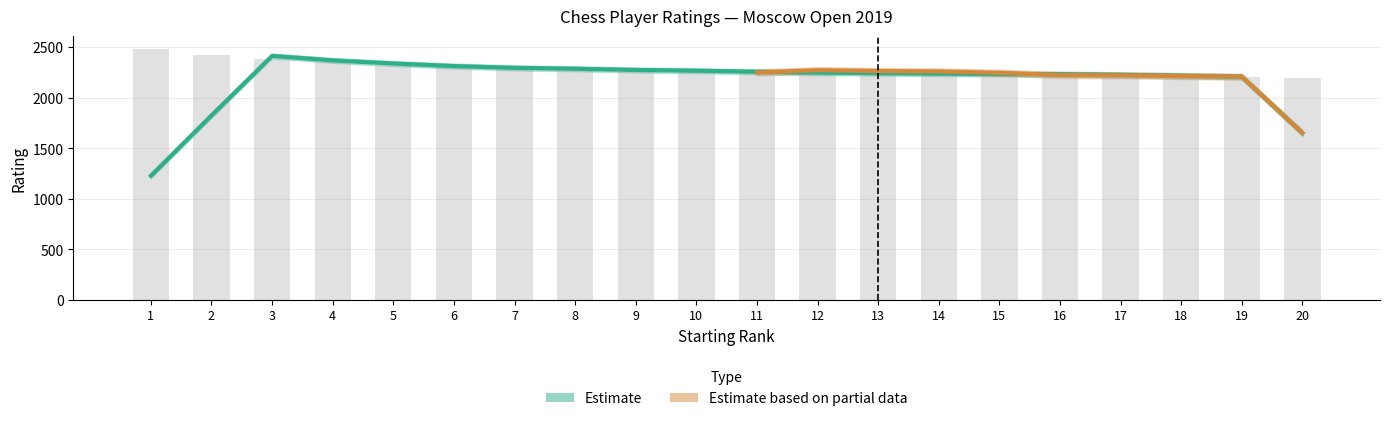

Reading left to right, transcribe all the data shown in this chart.

2484	2424	2385	2354	2308	2300	2284	2284	2272	2253	2253	2244	2235	2235	2233	2231	2225	2211	2200	2189